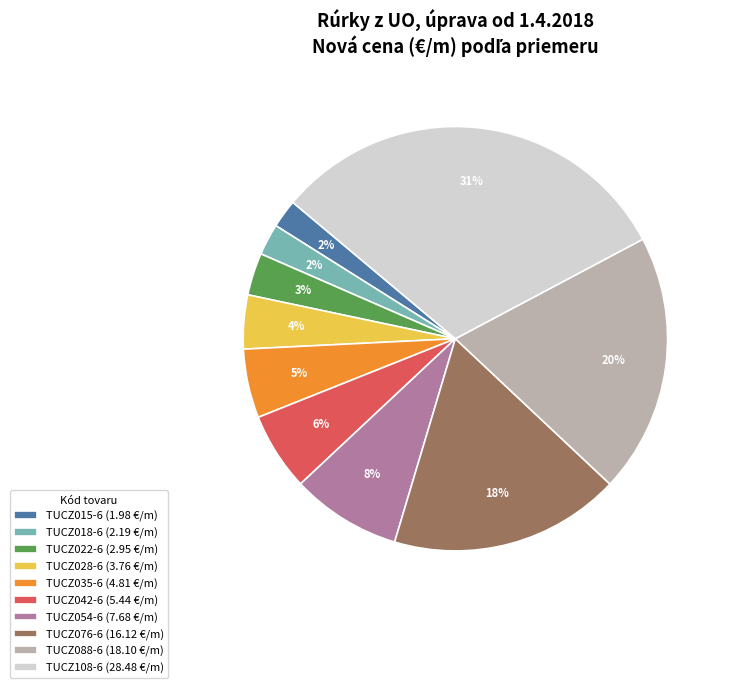

Approximately how many times larger is the value at TUCZ022-6 (2.95 €/m) compared to TUCZ035-6 (4.81 €/m)?

0.6